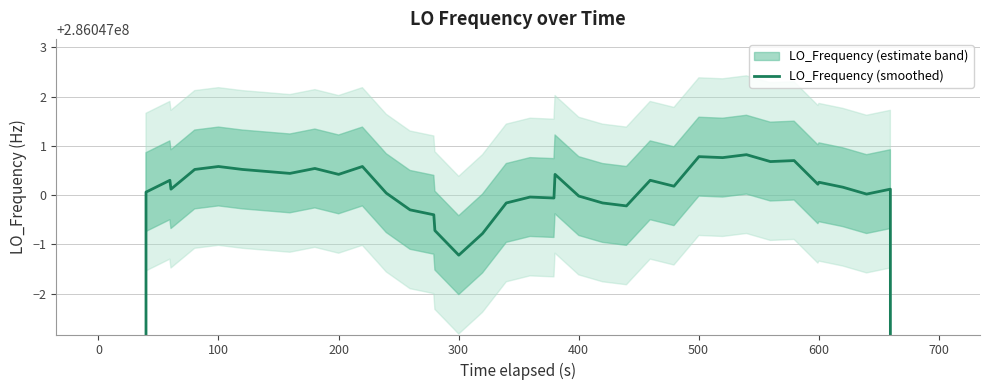

At which label does the data first exceed 286047000?

100